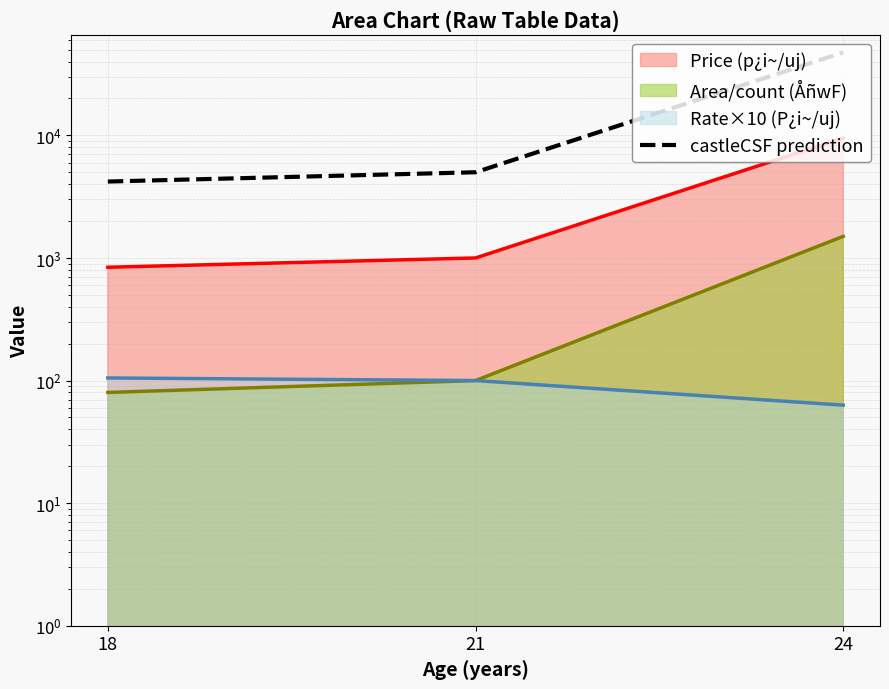

Read the value at 18, to the nearest 100.

4200